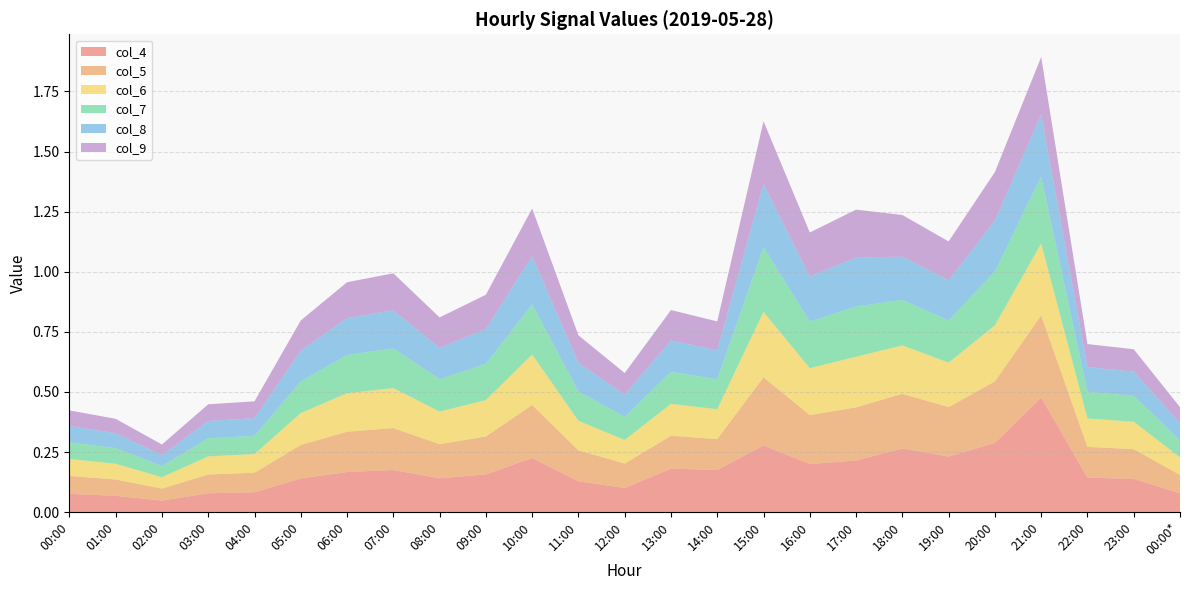

Reading left to right, list all the values displayed in this chart.

col_4: 0.1	0.1	0.0	0.1	0.1	0.1	0.2	0.2	0.1	0.2	0.2	0.1	0.1	0.2	0.2	0.3	0.2	0.2	0.3	0.2	0.3	0.5	0.1	0.1	0.1
col_5: 0.1	0.1	0.0	0.1	0.1	0.1	0.2	0.2	0.1	0.2	0.2	0.1	0.1	0.1	0.1	0.3	0.2	0.2	0.2	0.2	0.3	0.3	0.1	0.1	0.1
col_6: 0.1	0.1	0.0	0.1	0.1	0.1	0.2	0.2	0.1	0.2	0.2	0.1	0.1	0.1	0.1	0.3	0.2	0.2	0.2	0.2	0.2	0.3	0.1	0.1	0.1
col_7: 0.1	0.1	0.0	0.1	0.1	0.1	0.2	0.2	0.1	0.2	0.2	0.1	0.1	0.1	0.1	0.3	0.2	0.2	0.2	0.2	0.2	0.3	0.1	0.1	0.1
col_8: 0.1	0.1	0.0	0.1	0.1	0.1	0.2	0.2	0.1	0.1	0.2	0.1	0.1	0.1	0.1	0.3	0.2	0.2	0.2	0.2	0.2	0.3	0.1	0.1	0.1
col_9: 0.1	0.1	0.0	0.1	0.1	0.1	0.1	0.2	0.1	0.1	0.2	0.1	0.1	0.1	0.1	0.3	0.2	0.2	0.2	0.2	0.2	0.2	0.1	0.1	0.1